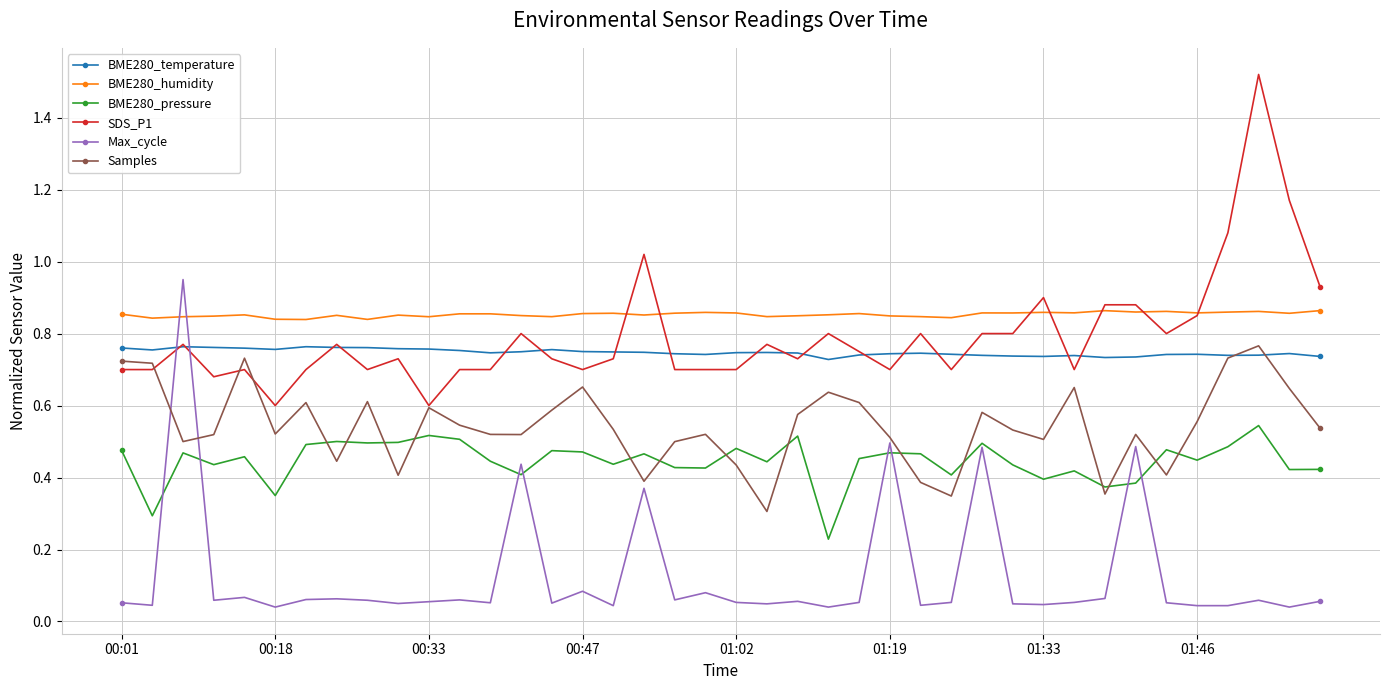

True or false: BME280_temperature has more than 0 points higher than both neighbors.

True